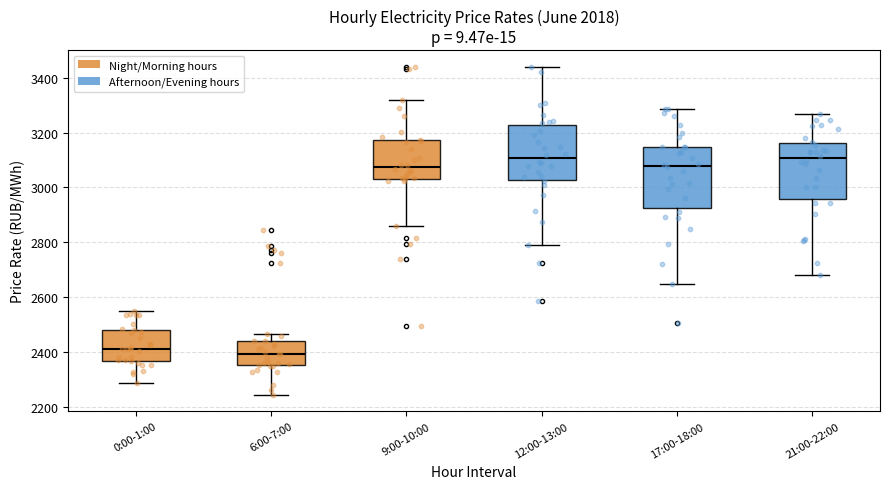

Comparing the boxes themselves (not the whiskers), which one is the tallest?

17:00-18:00